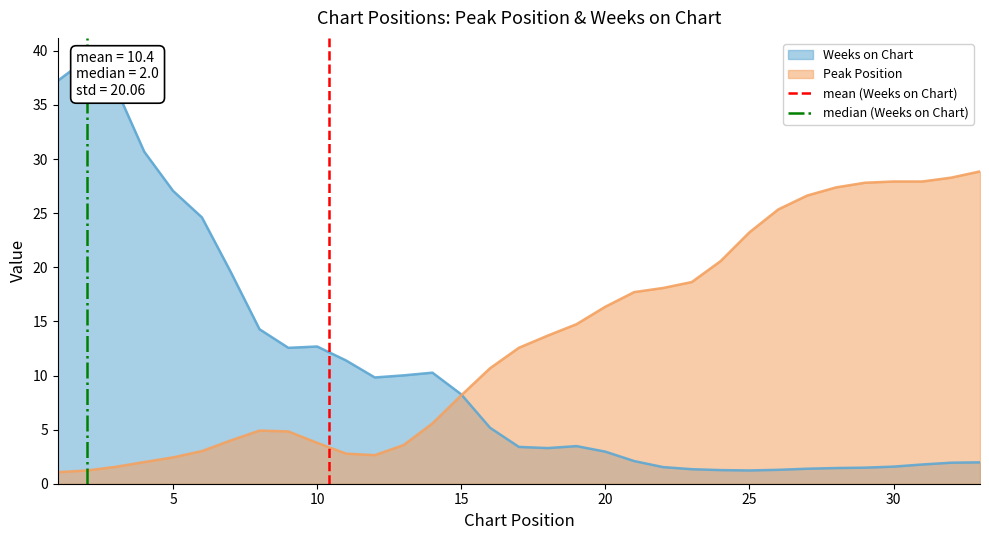

The value of mean (Weeks on Chart) at 5 is 2. True or false?

False